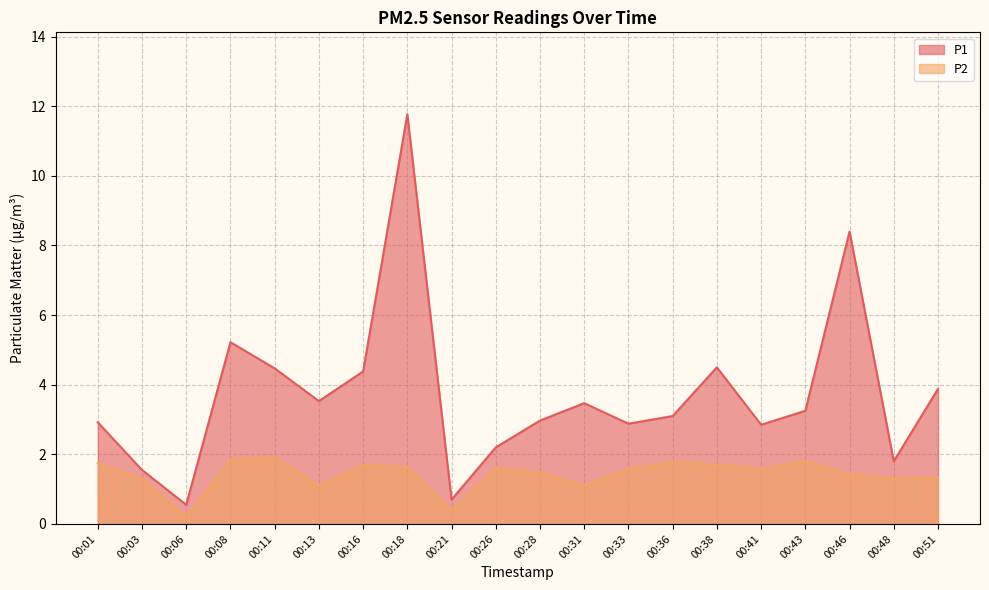

At which category does the chart reach its peak across all series?

00:18